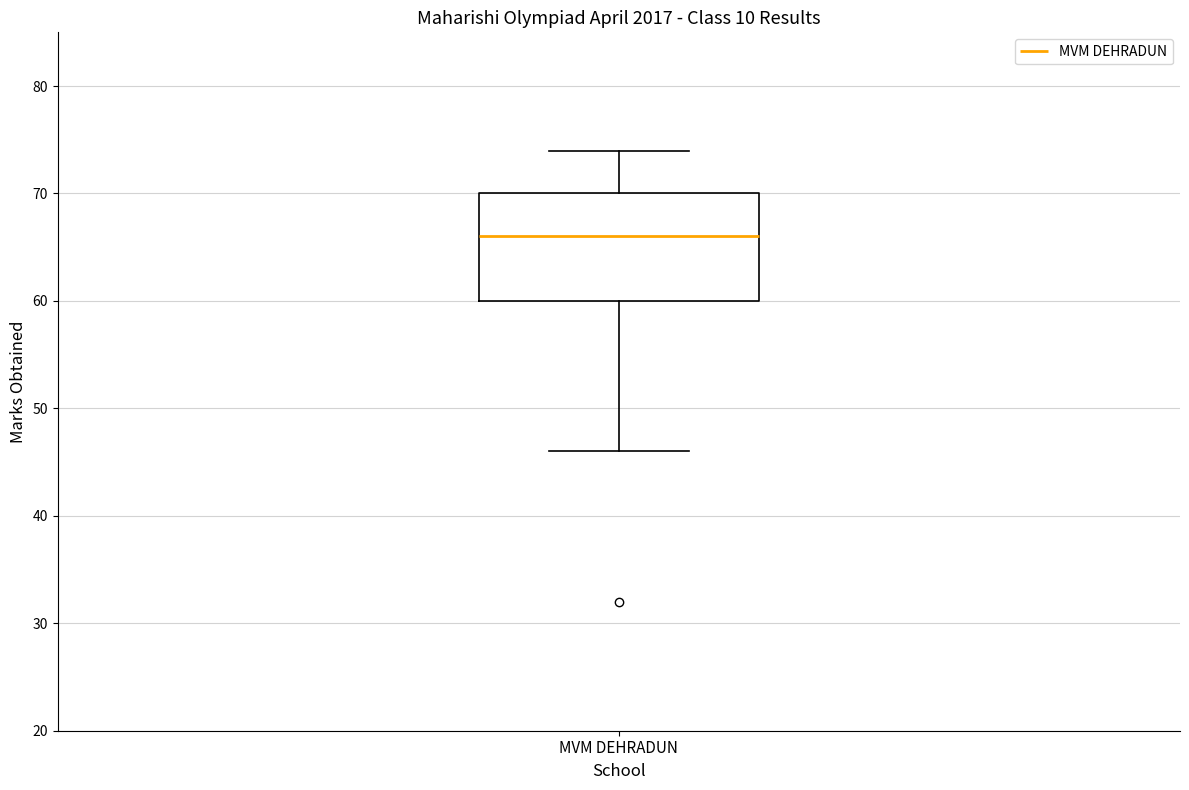

Transcribe this box plot: give where the median line is, the range the box spans, and where the two whiskers end, as read against the y-axis. The values are not printed on the chart, so give them approximately, as read against the axis.

median 66, box 60 to 70, whiskers 46 to 74